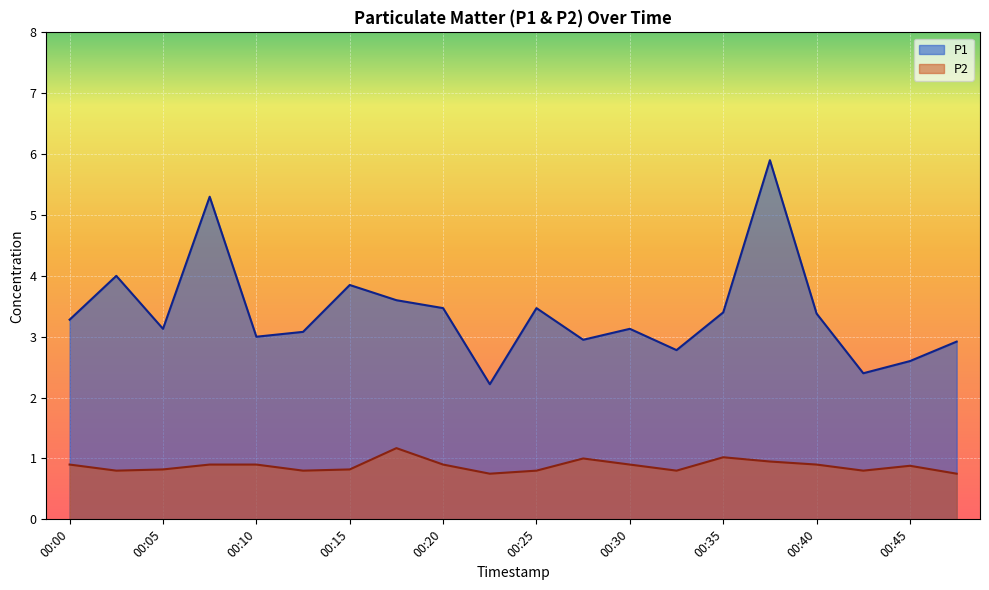

True or false: P1 and P2 cross at least once.

False